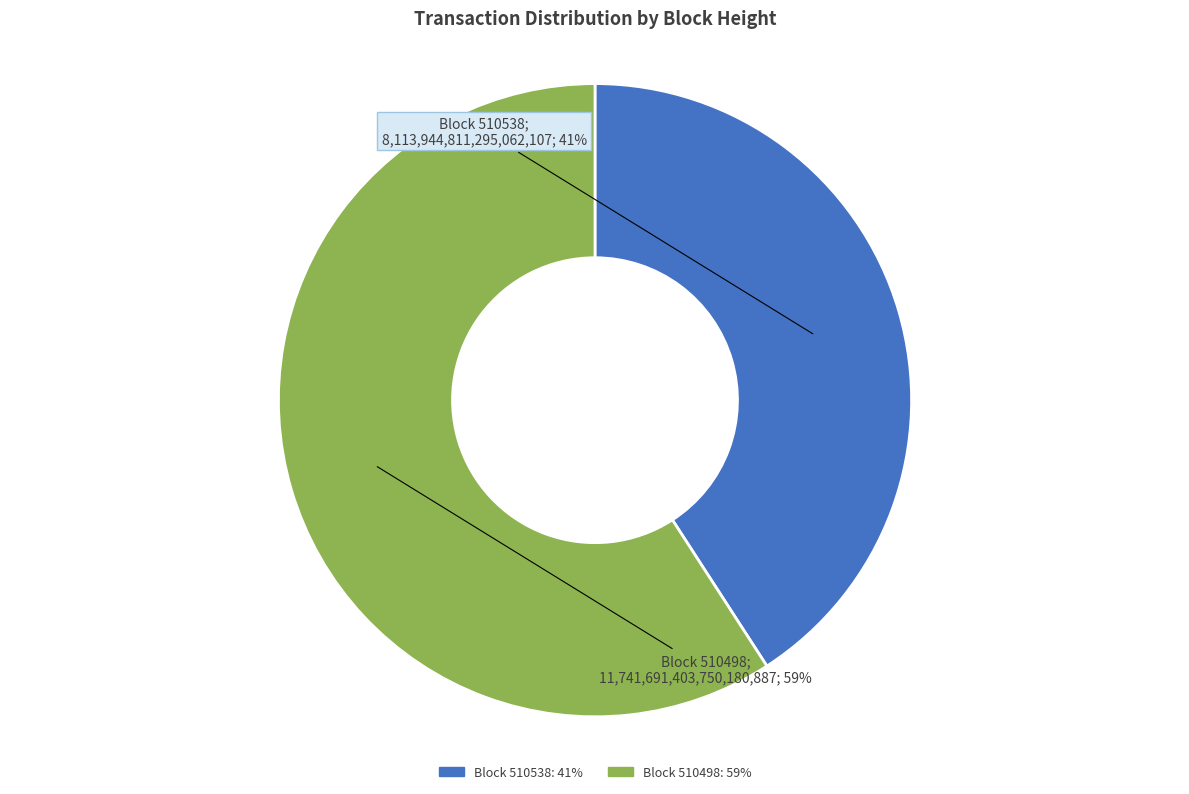

To the nearest percent, what is the average slice percentage?

50%